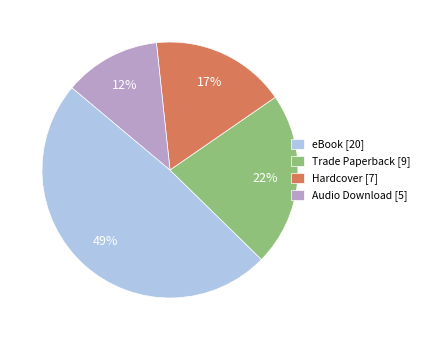

Is it true that Trade Paperback is 31% of the pie?

False